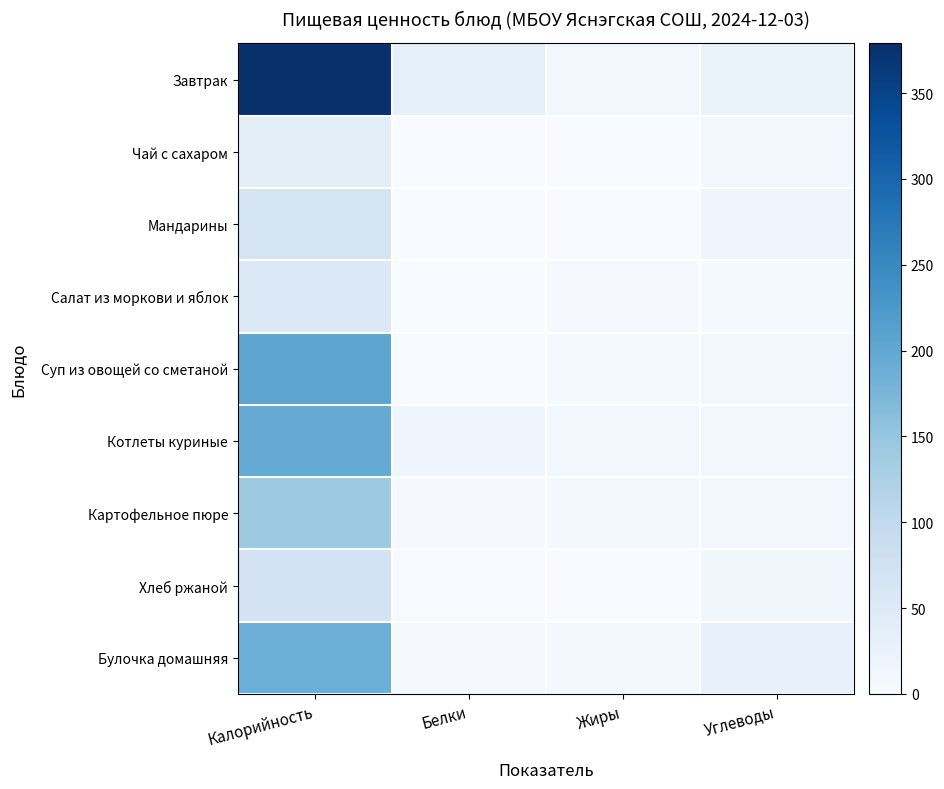

Reading left to right, extract all data points from this chart.

Завтрак: Калорийность=379	Белки=32	Жиры=9	Углеводы=25
Чай с сахаром: Калорийность=38	Белки=0	Жиры=0	Углеводы=9
Мандарины: Калорийность=66	Белки=1	Жиры=1	Углеводы=15
Салат из моркови и яблок: Калорийность=53	Белки=1	Жиры=4	Углеводы=5
Суп из овощей со сметаной: Калорийность=203	Белки=2	Жиры=5	Углеводы=9
Котлеты куриные: Калорийность=196	Белки=15	Жиры=10	Углеводы=9
Картофельное пюре: Калорийность=142	Белки=4	Жиры=7	Углеводы=11
Хлеб ржаной: Калорийность=69	Белки=2	Жиры=0	Углеводы=14
Булочка домашняя: Калорийность=189	Белки=4	Жиры=7	Углеводы=28